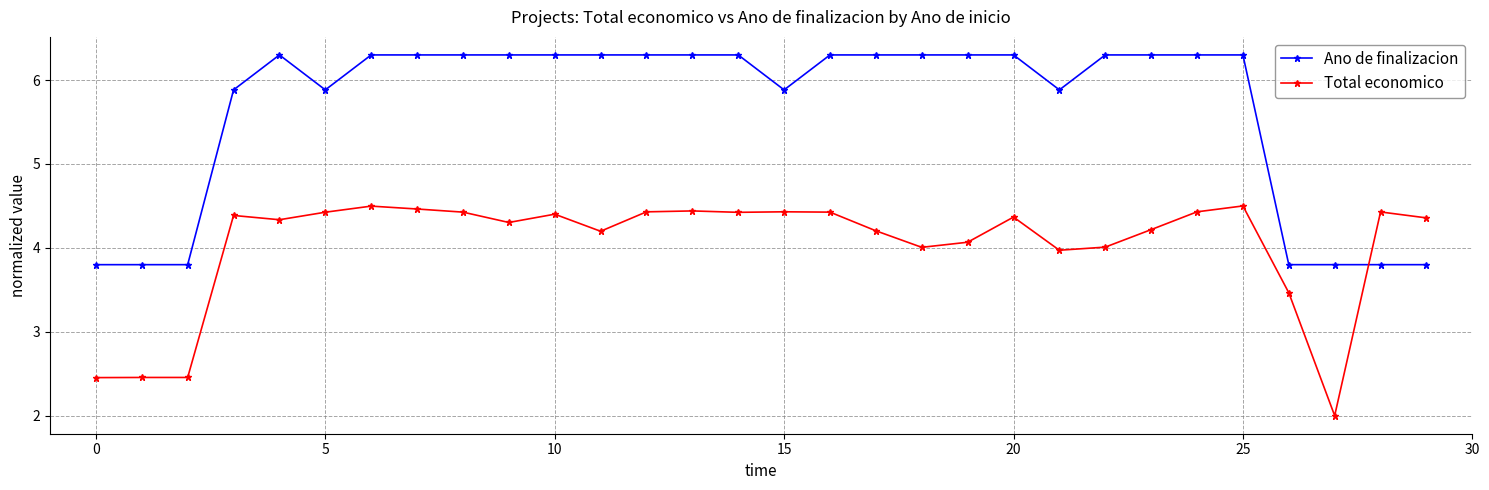

What is the maximum value for Ano de finalizacion?

6.3